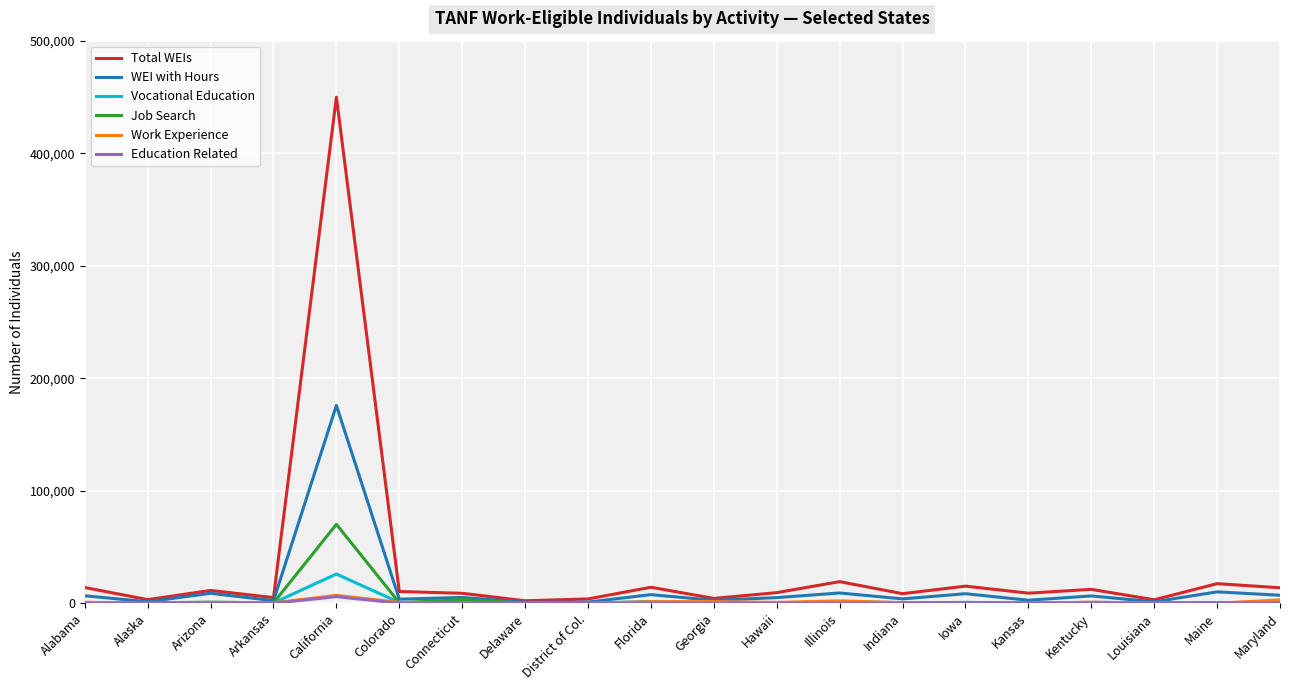

Where is Job Search nearest to the value 35143?

Connecticut